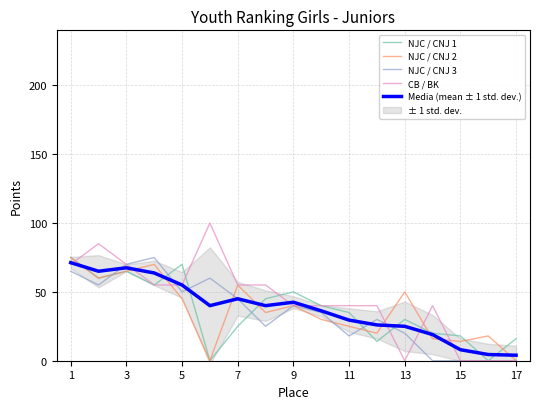

Reading right to left, transcribe all the data shown in this chart.

NJC / CNJ 1: 16.0	0.0	18.0	20.0	30.0	14.0	35.0	40.0	50.0	45.0	25.0	0.0	70.0	55.0	65.0	60.0	75.0
NJC / CNJ 2: 0.0	18.0	14.0	16.0	50.0	20.0	25.0	30.0	40.0	35.0	55.0	0.0	45.0	70.0	65.0	60.0	75.0
NJC / CNJ 3: 0.0	0.0	0.0	0.0	20.0	30.0	18.0	35.0	40.0	25.0	45.0	60.0	50.0	75.0	70.0	55.0	65.0
CB / BK: 0.0	0.0	0.0	40.0	0.0	40.0	40.0	40.0	40.0	55.0	55.0	100.0	55.0	55.0	70.0	85.0	70.0
Media (mean ± 1 std. dev.): 4.0	4.5	8.0	19.0	25.0	26.0	29.5	36.2	42.5	40.0	45.0	40.0	55.0	63.8	67.5	65.0	71.2